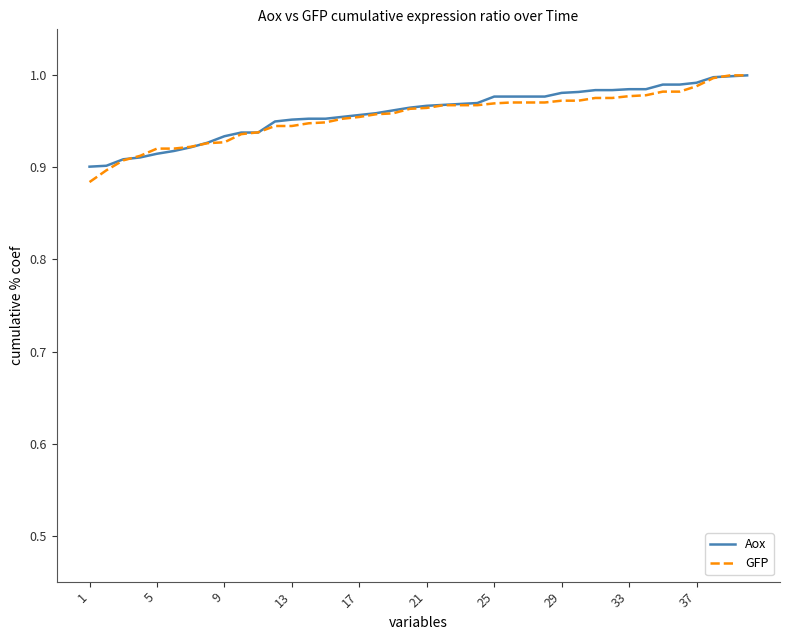

Does the chart have visible grid lines?

No